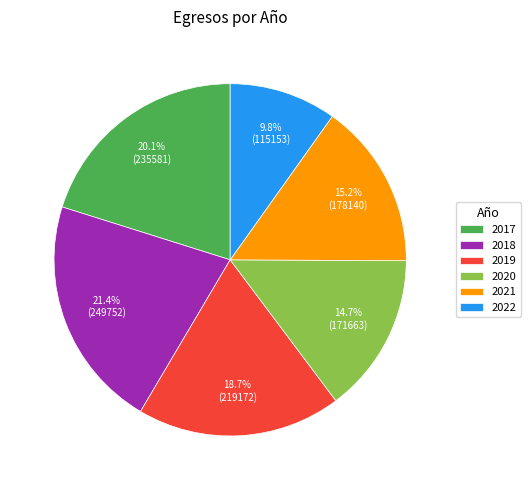

Which slice is the largest?

2018